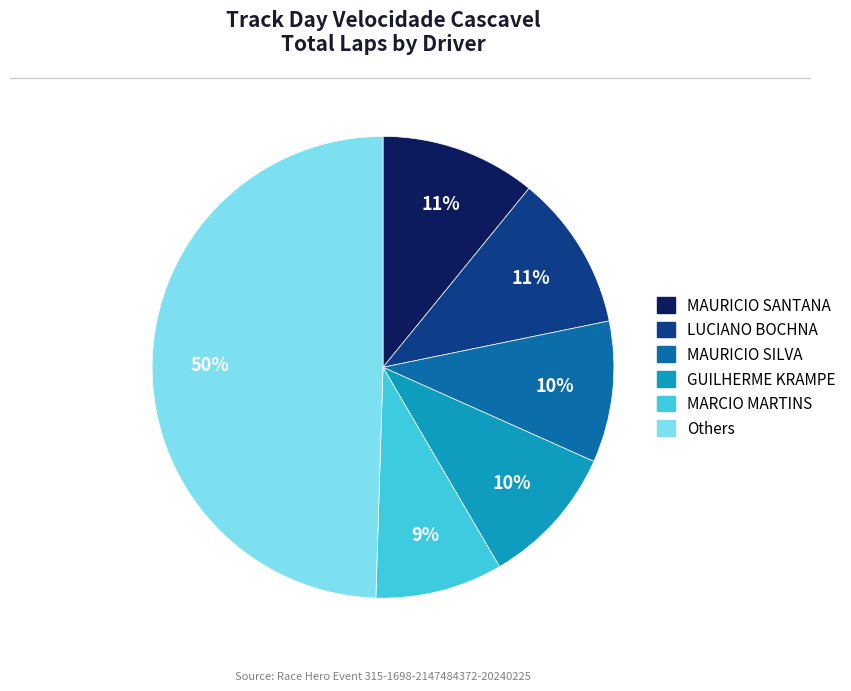

To the nearest percent, what is the difference between the largest and smallest slice percentages?

41%